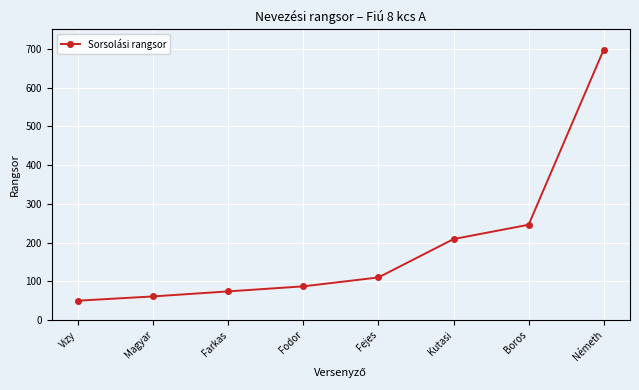

What is the label of the 2nd point from the left?

Magyar